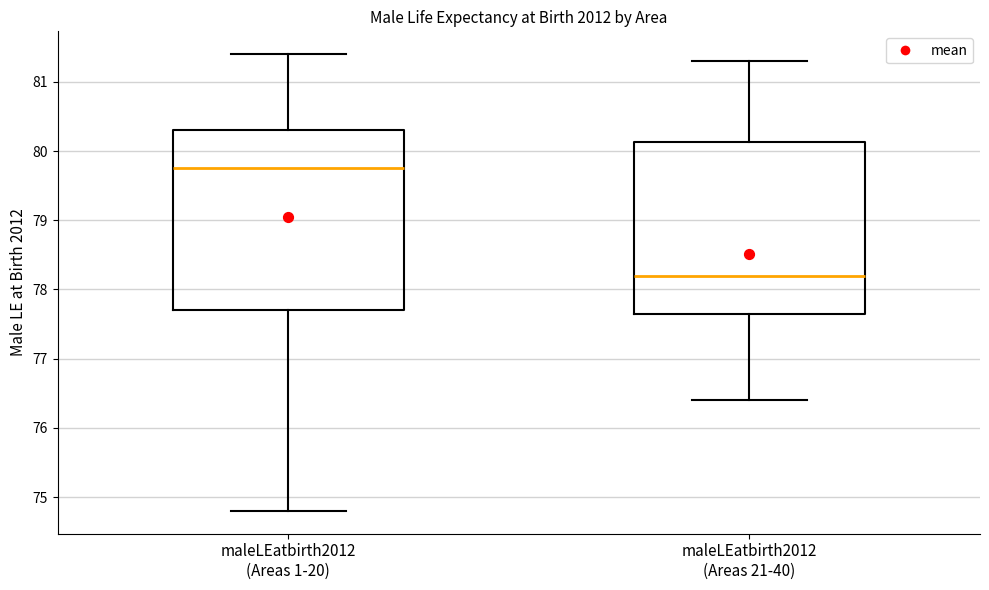

Which box is the tallest, from its lower edge to its upper edge?

maleLEatbirth2012 (Areas 1-20)